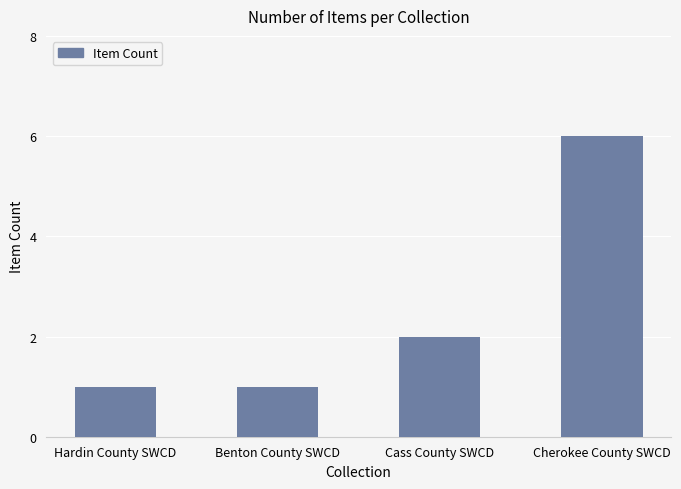

What is the sum of the values at Benton County SWCD and Cherokee County SWCD?

7